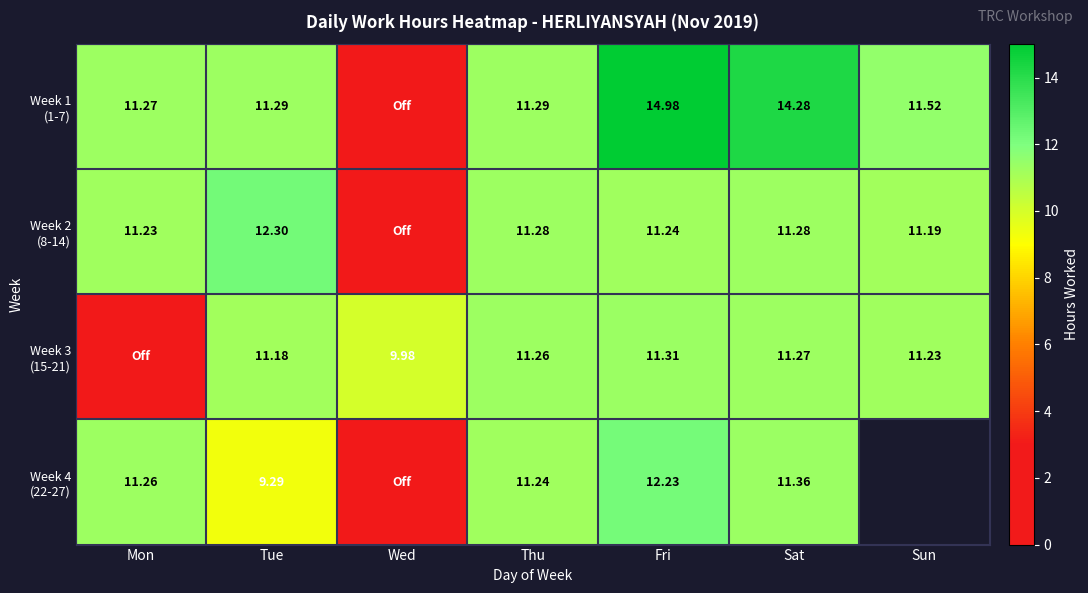

What is the difference between the Week 2 (8-14) values at Wed and Mon?

11.2